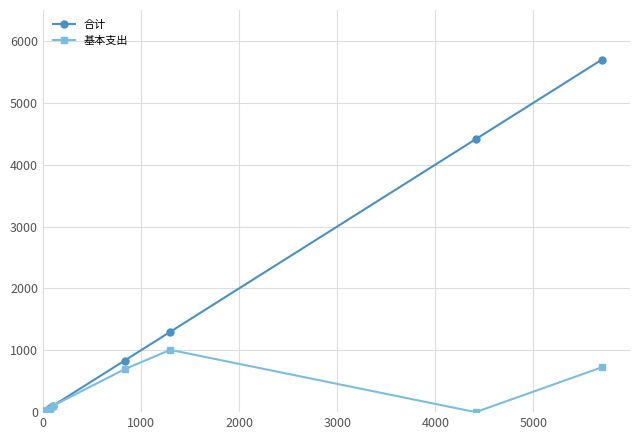

What are all the series names shown in the legend?

合计, 基本支出